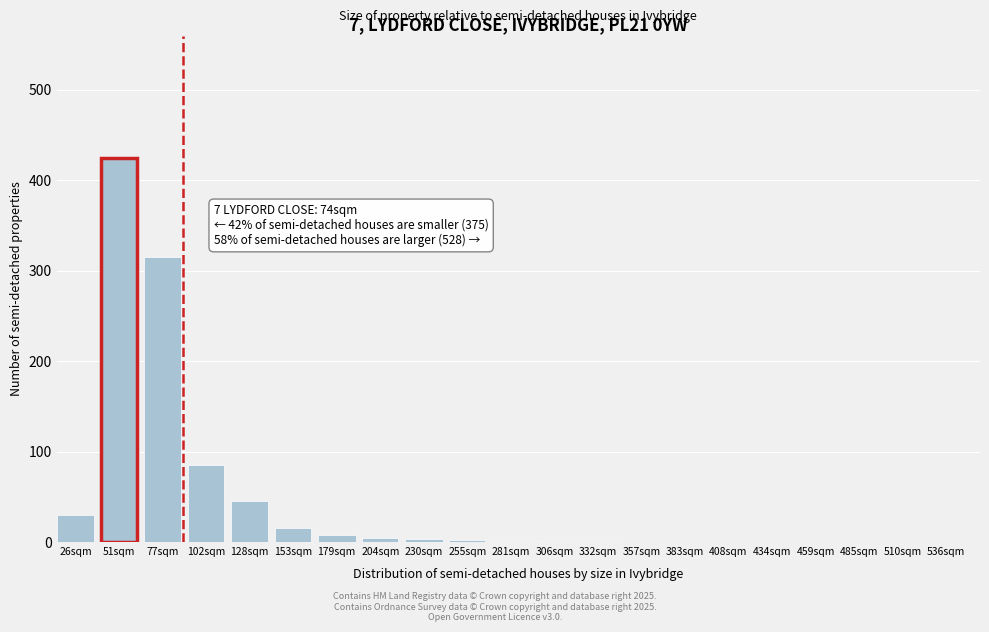

What is the sum of all values?

935